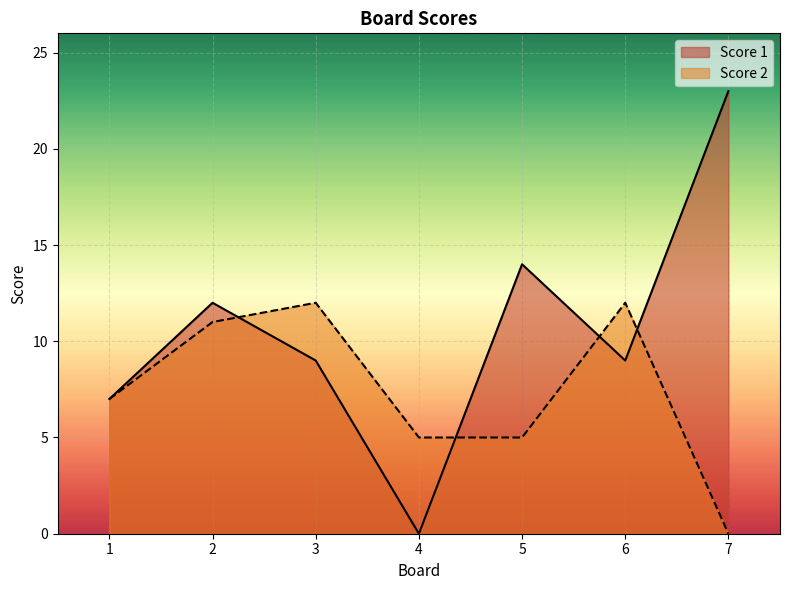

True or false: Score 2 has more than 1 interior local peaks.

True